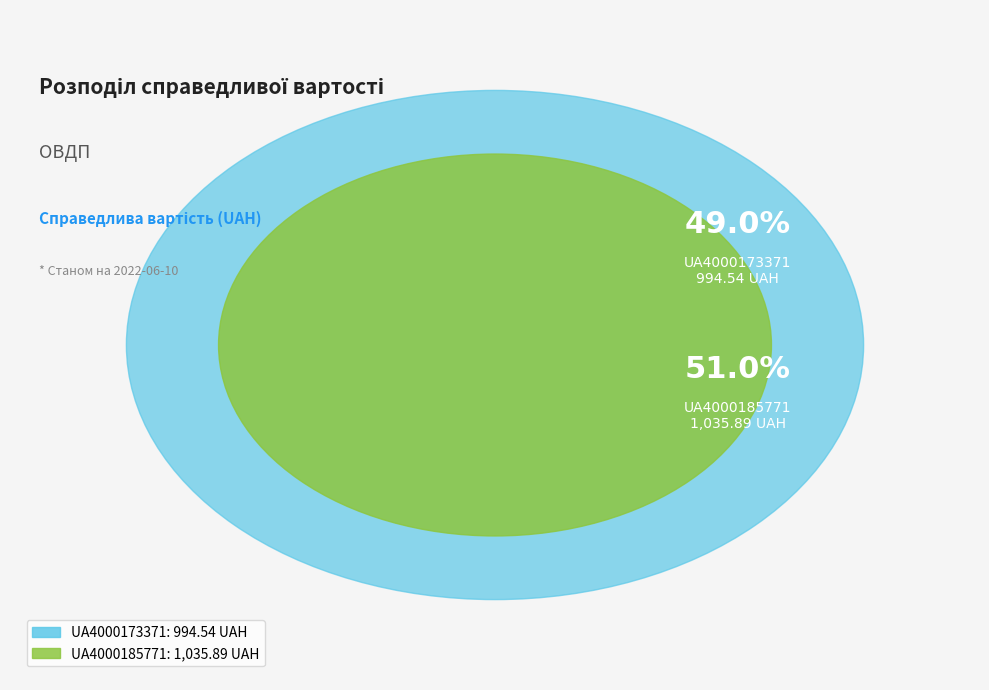

To the nearest percent, what is the difference between the largest and smallest slice percentages?

2%